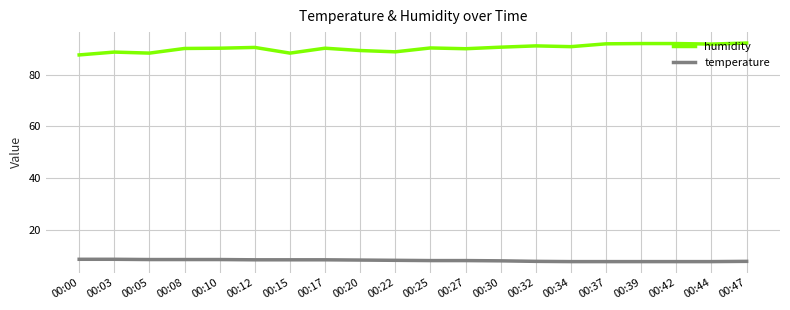

What is the total value across all series at 00:30?

98.5